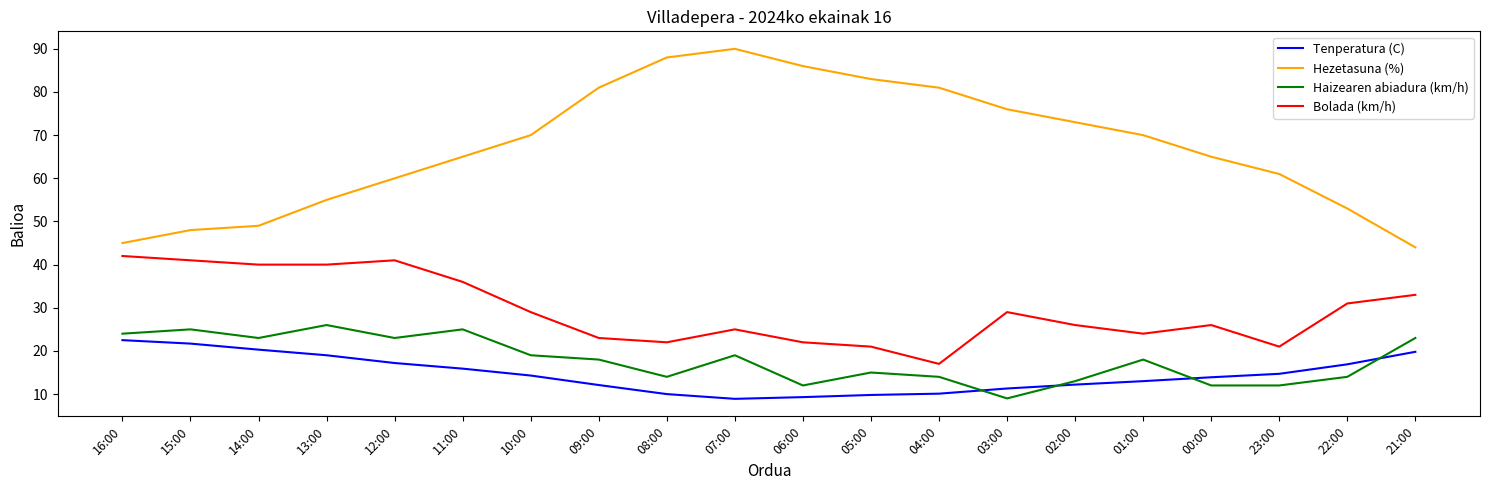

Does the chart have visible grid lines?

No